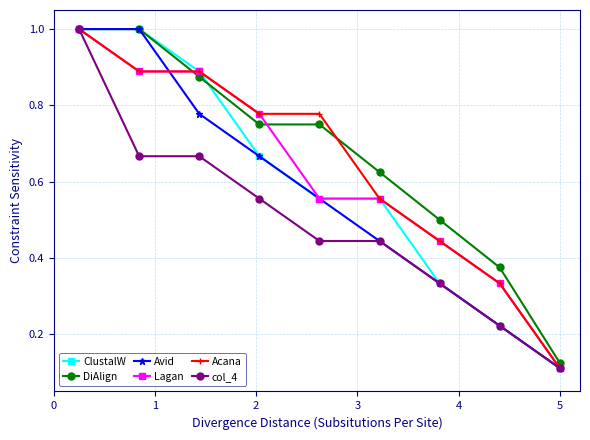

What is the value of the Lagan point at the 1st from the left?

1.0